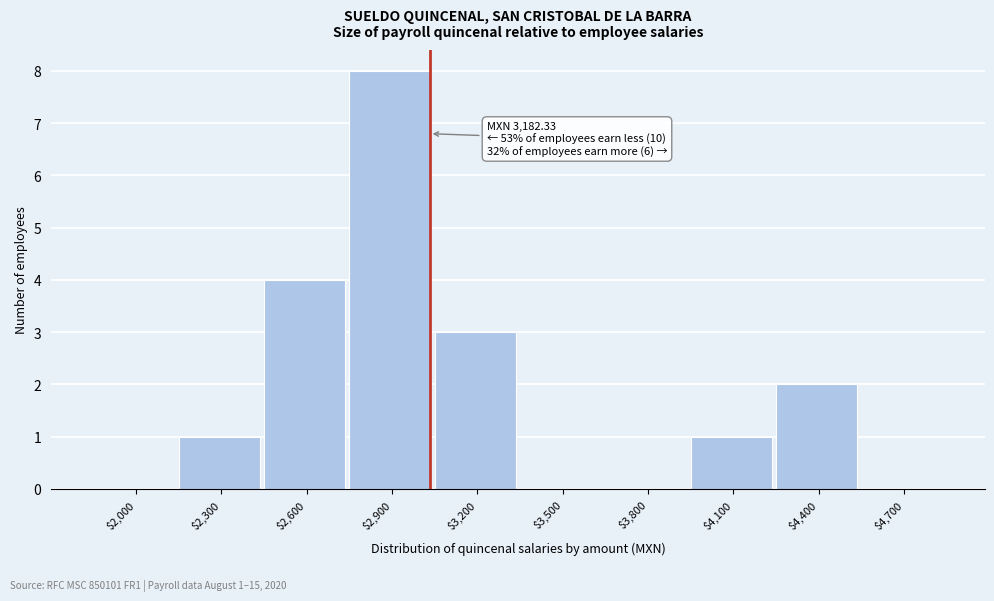

The chart shows a value of 1 at $2,300. True or false?

True